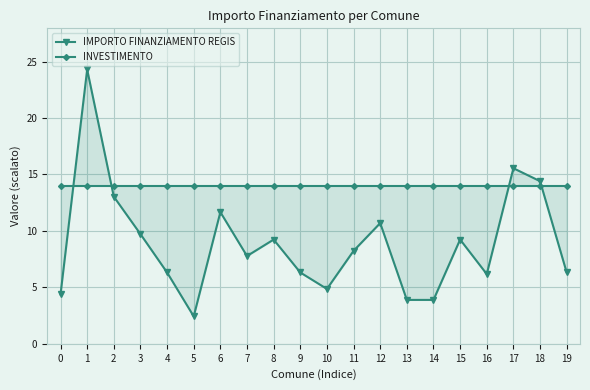

What is the maximum value shown in the chart?

24.3